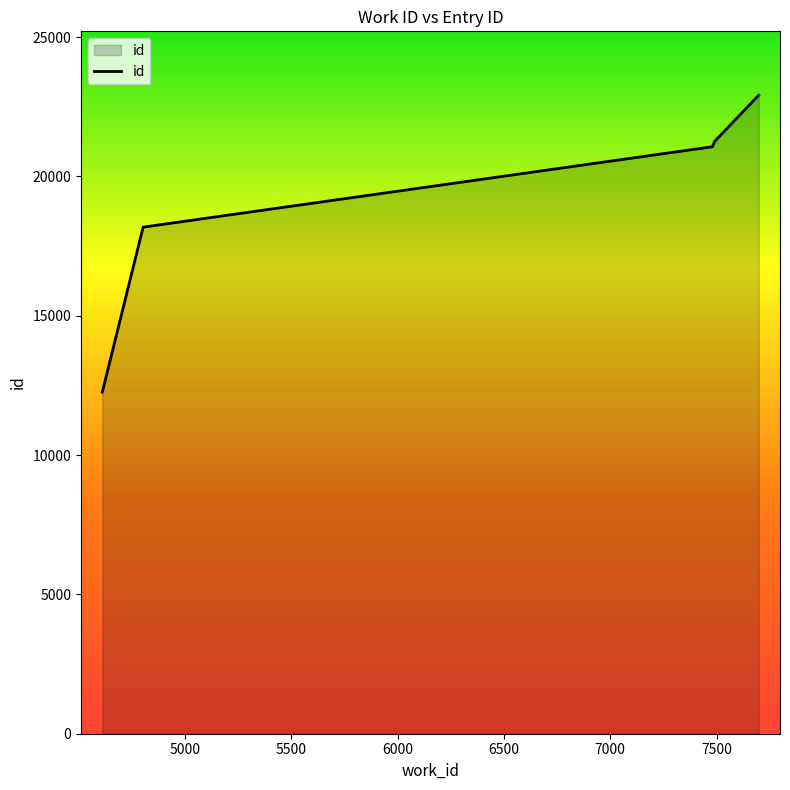

Reading right to left, extract all data points from this chart.

22917	21254	21247	21246	21245	21240	21238	21067	18181	12262